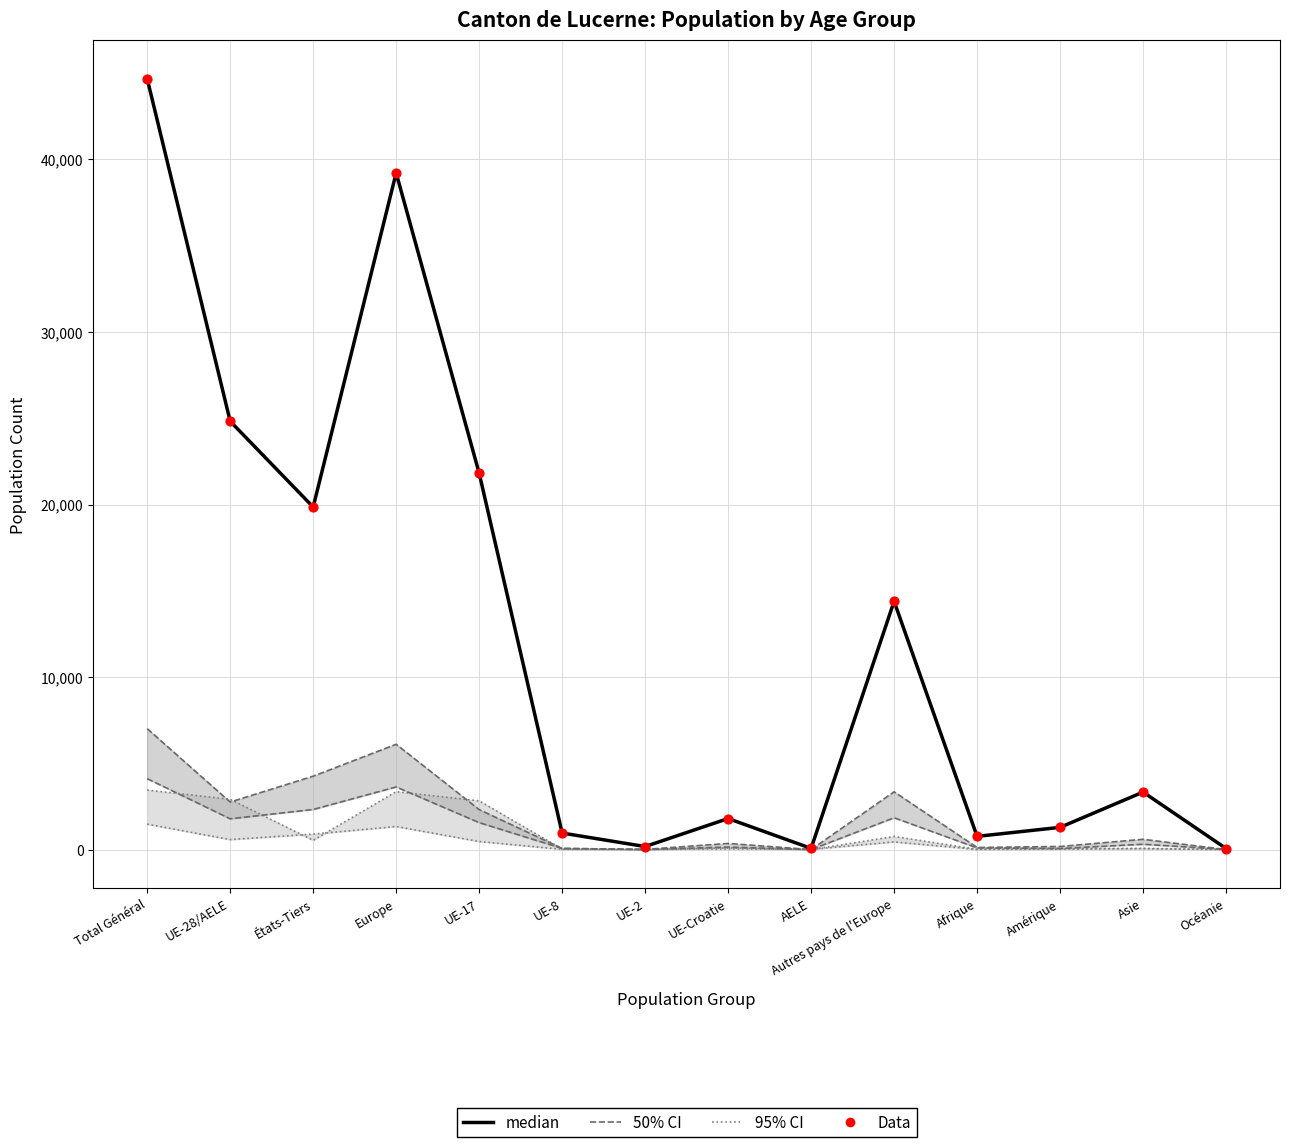

At which category is the sum across all series the highest?

Total Général